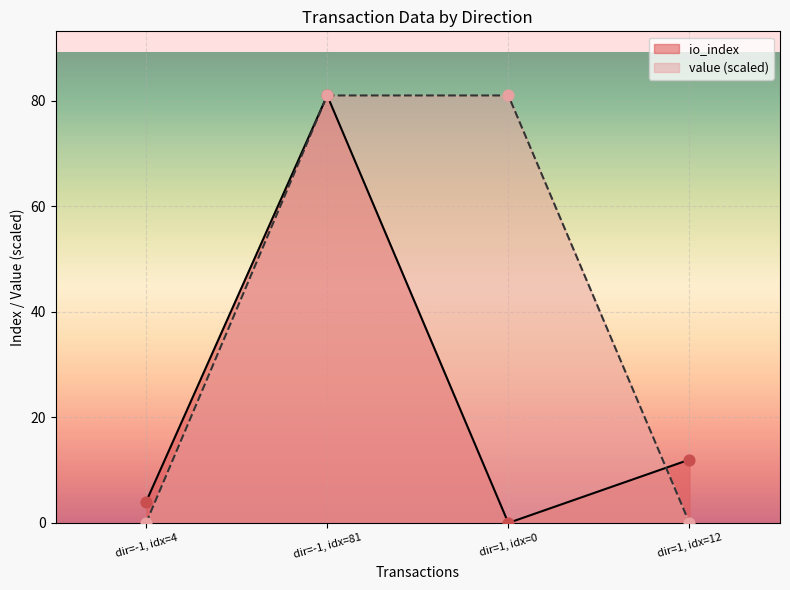

Which series contains the lowest Y value?

io_index